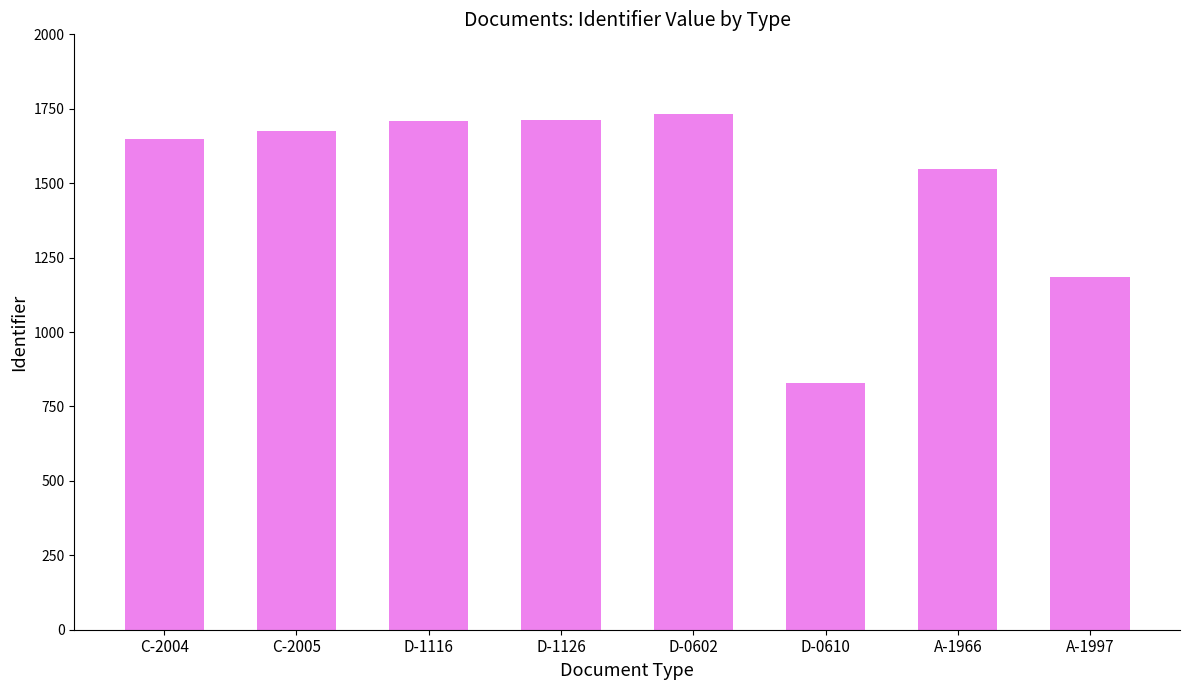

What is the ratio of the value at A-1966 to the value at C-2004?

0.9